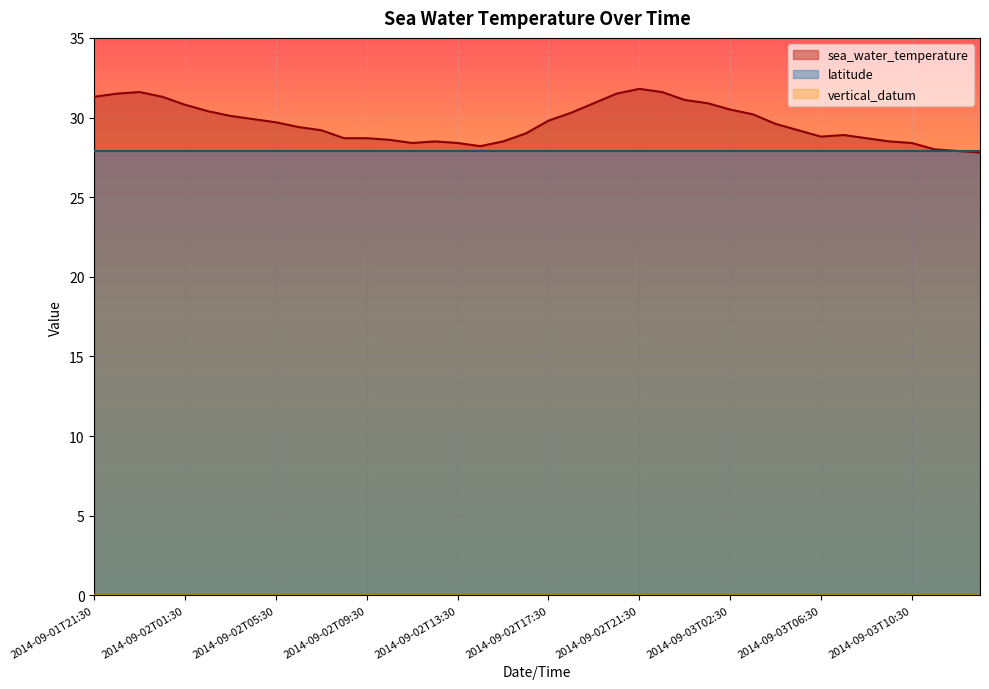

What is the difference between the second highest and minimum values in the sea_water_temperature series?

3.8